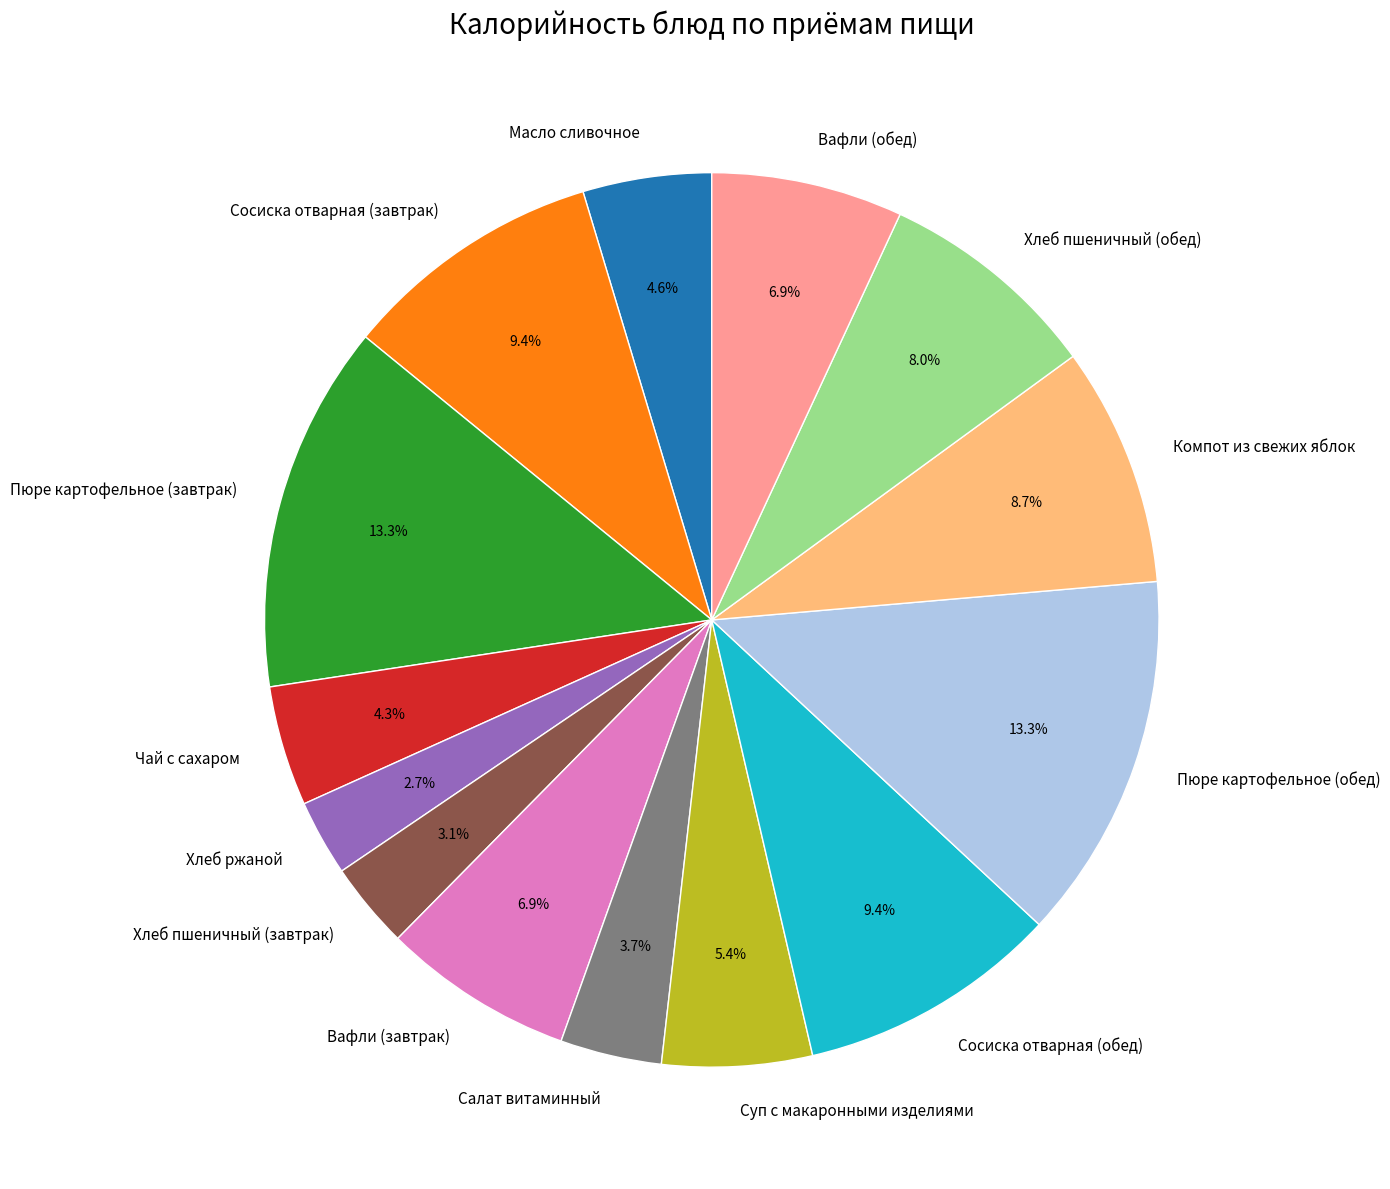

To the nearest percent, what is the combined percentage of Хлеб пшеничный (завтрак) and Пюре картофельное (обед)?

16%